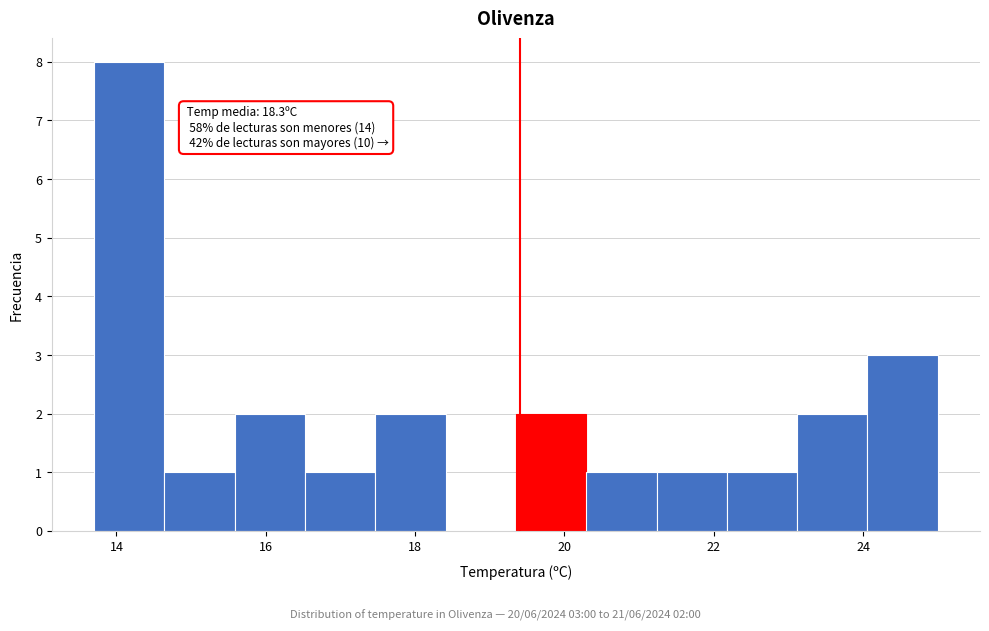

Which range on the x-axis has the tallest bar?

13.8 to 14.6